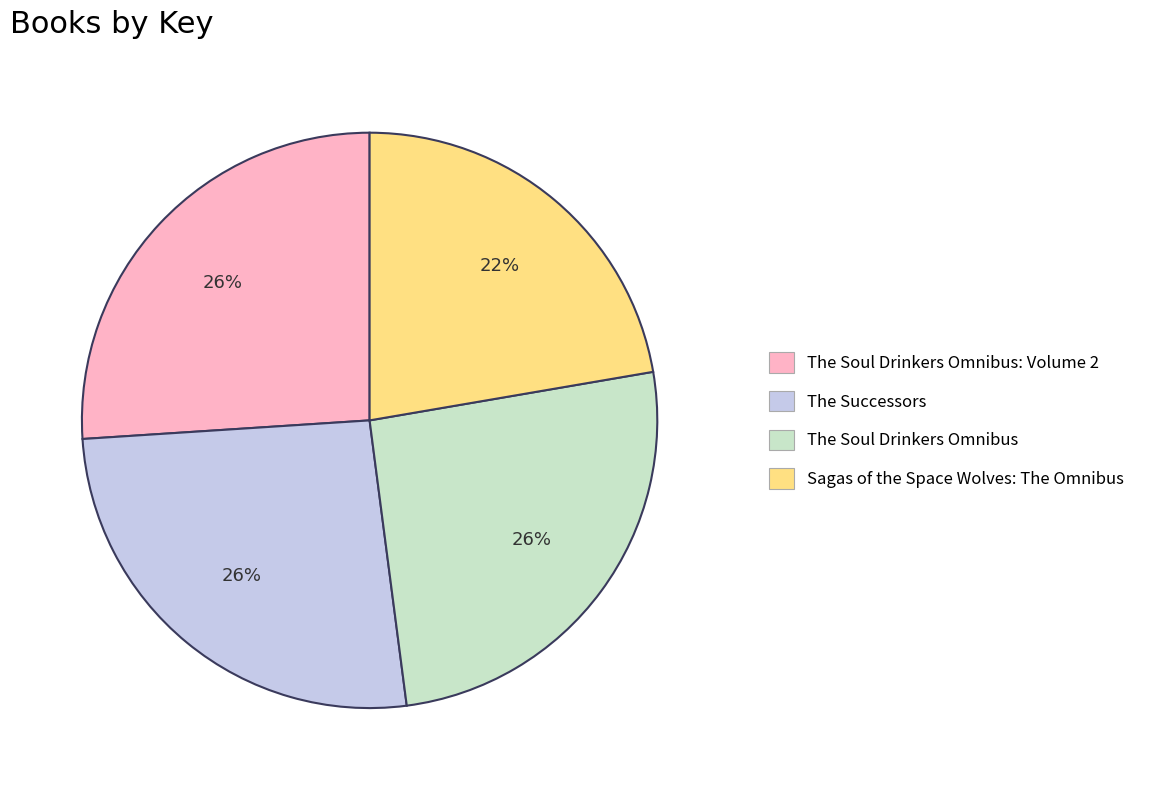

To the nearest percent, what portion does The Soul Drinkers Omnibus: Volume 2 represent?

26%